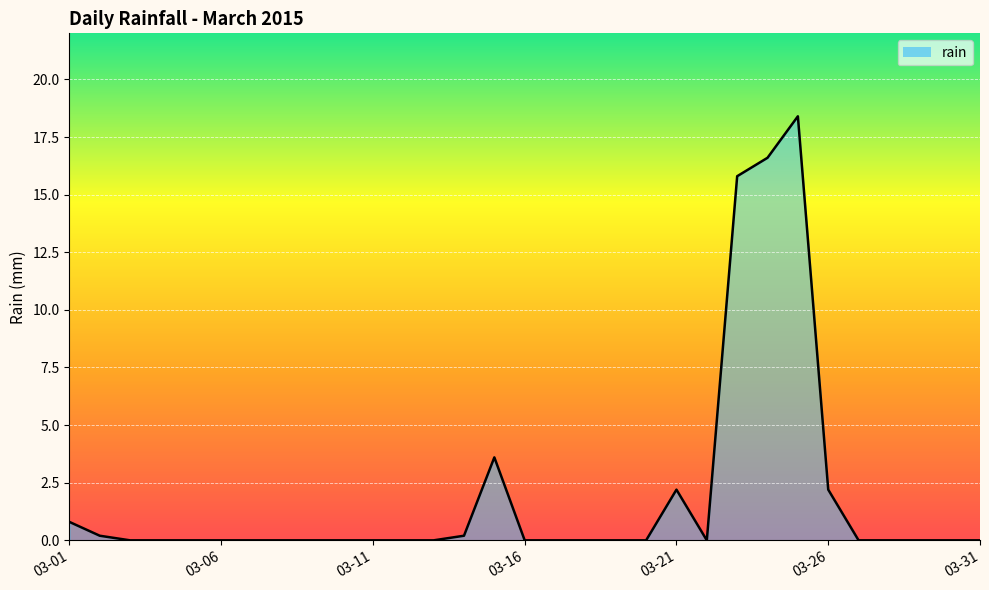

Reading left to right, extract all data points from this chart.

0.8	0.2	0.0	0.0	0.0	0.0	0.0	0.0	0.0	0.0	0.0	0.0	0.0	0.2	3.6	0.0	0.0	0.0	0.0	0.0	2.2	0.0	15.8	16.6	18.4	2.2	0.0	0.0	0.0	0.0	0.0